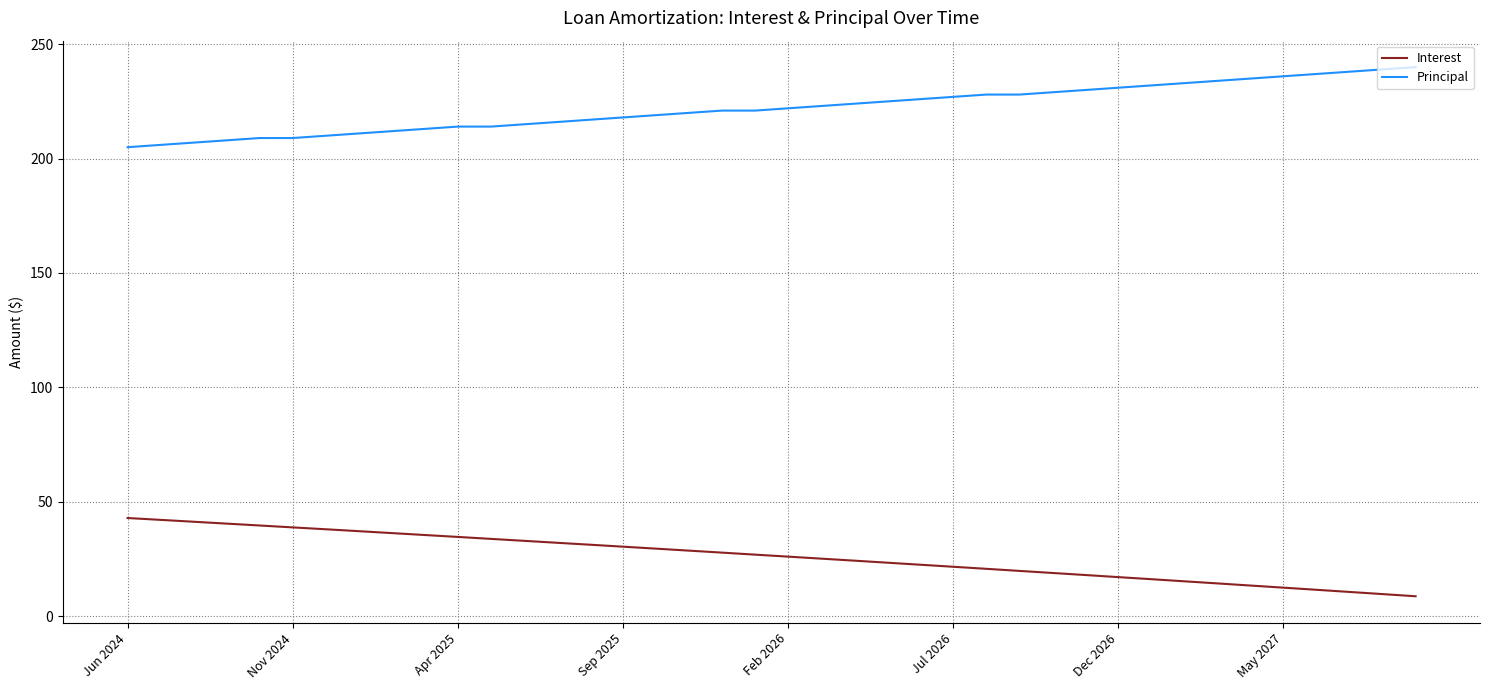

How many lines are shown in the chart?

2